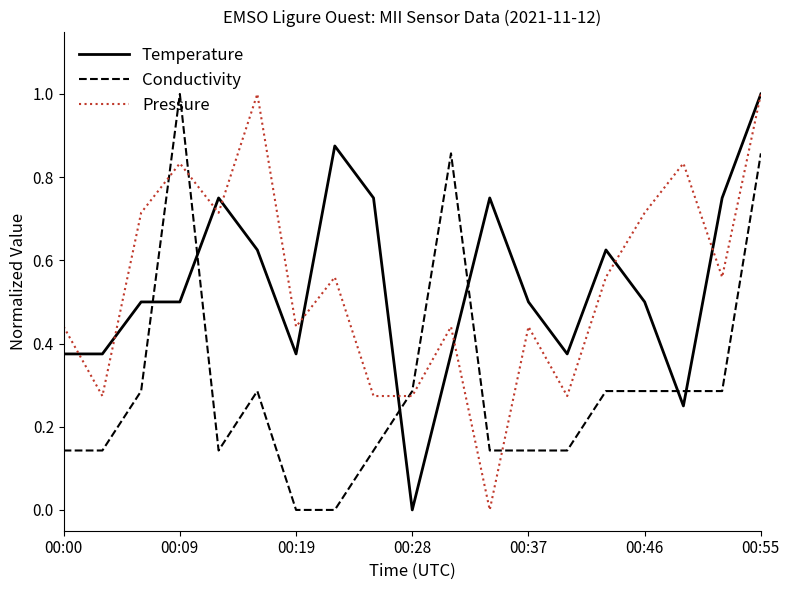

How many times do Conductivity and Temperature cross each other?

6